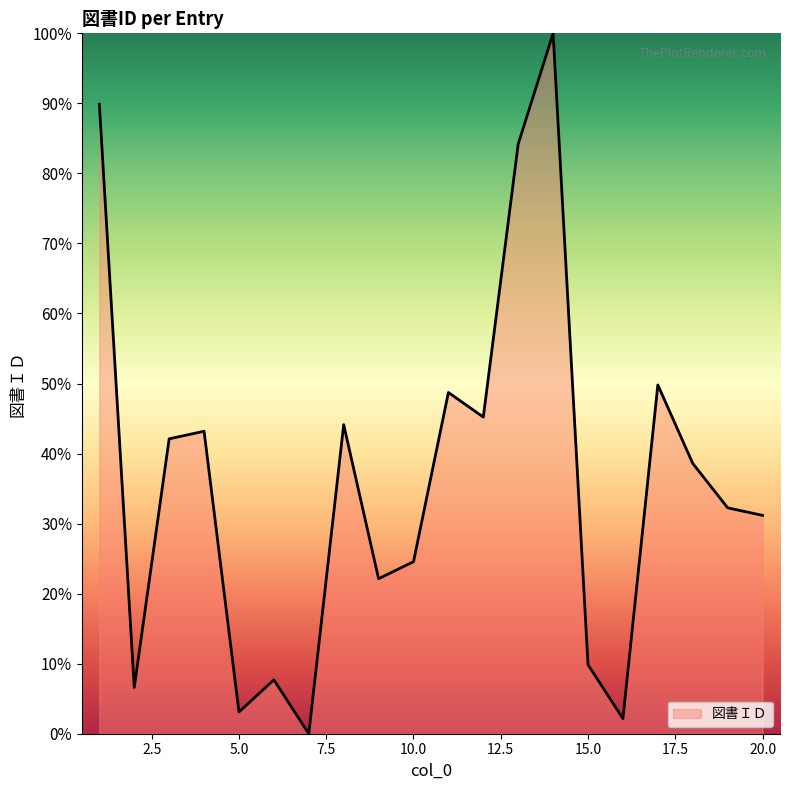

What is the difference between the maximum and minimum values?

100.0